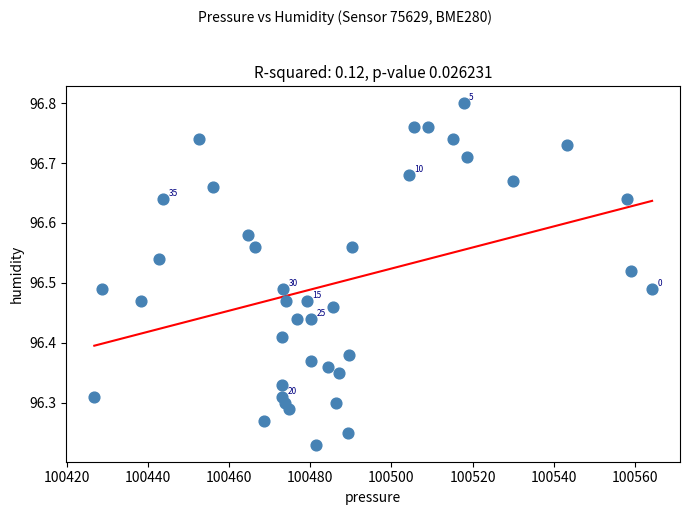

What is the range of Y values (max minus min)?

0.6